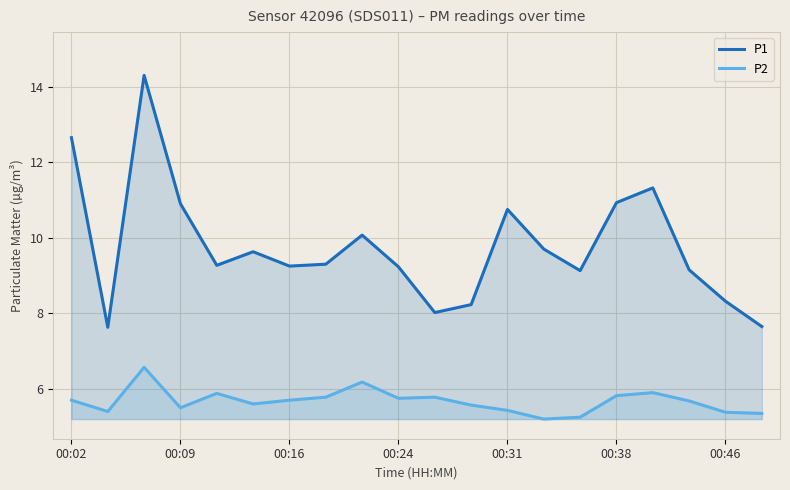

What is the maximum value for P2?

6.6